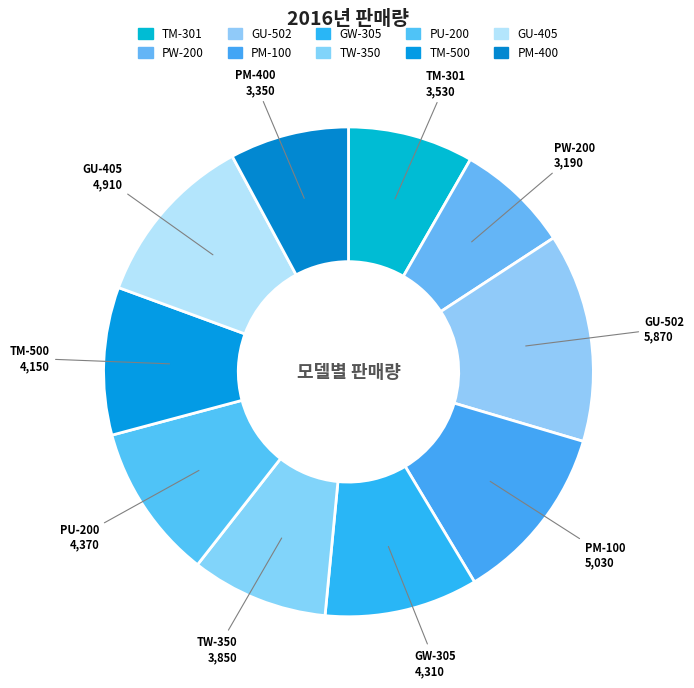

True or false: PM-100 accounts for 24% of the total.

False